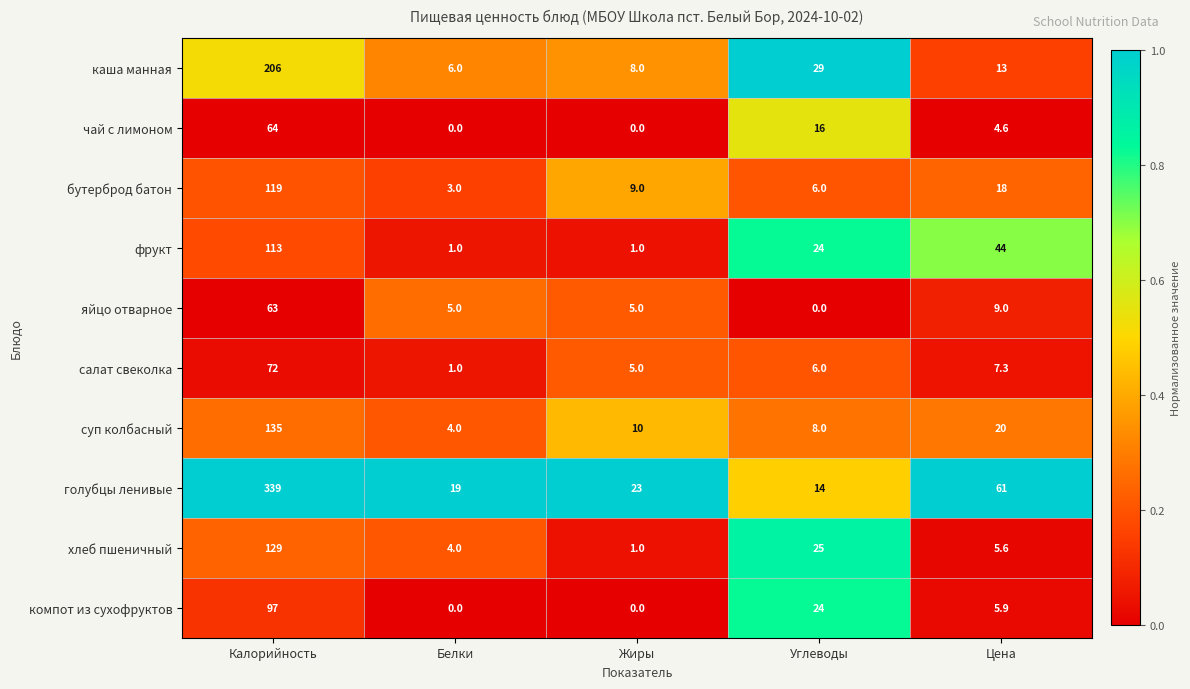

Where is хлеб пшеничный nearest to the value 65?

Углеводы